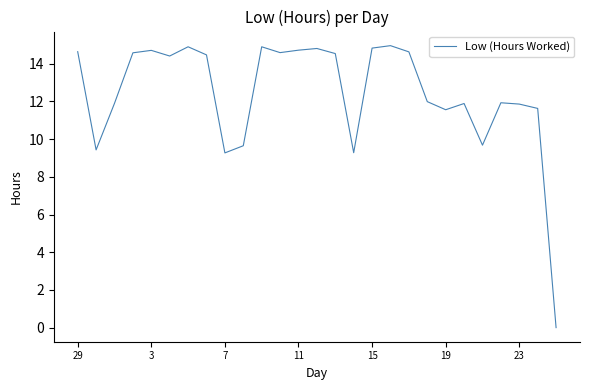

What is the difference between the maximum and minimum values?

15.0